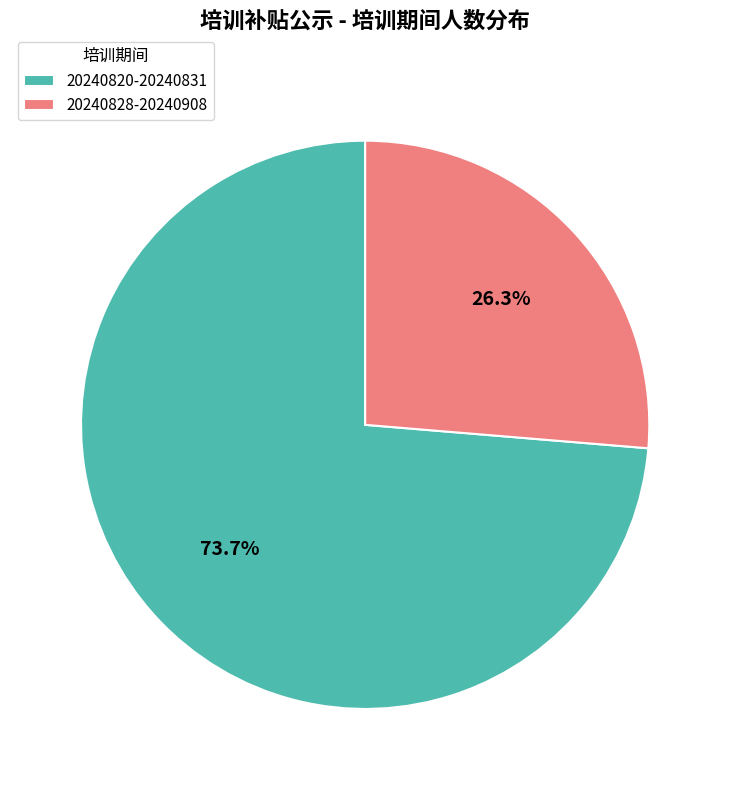

Which slice represents more than half of the pie?

20240820-20240831